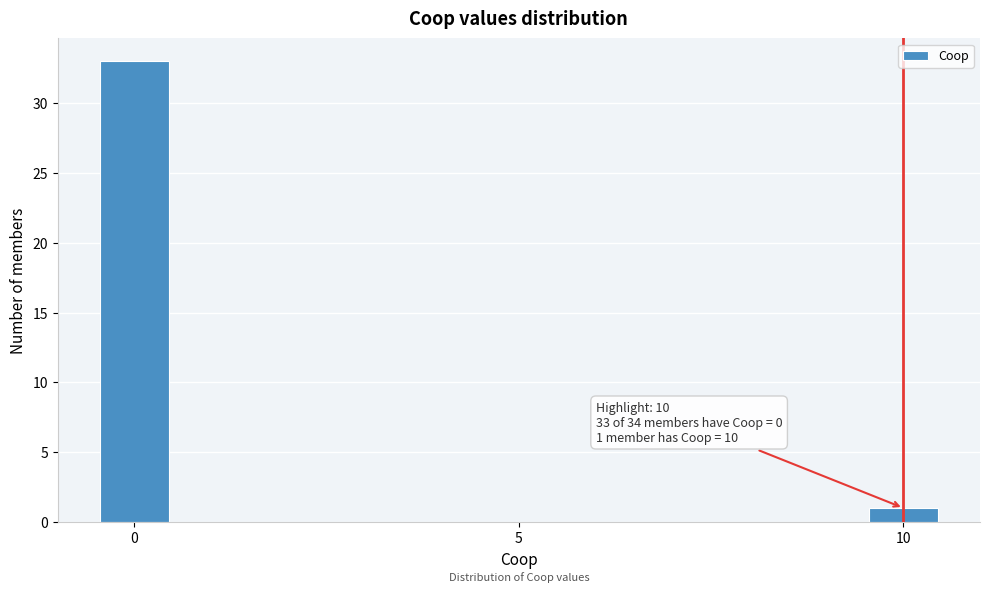

Read against the x-axis, roughly where is the centre of the tallest bar?

0.0